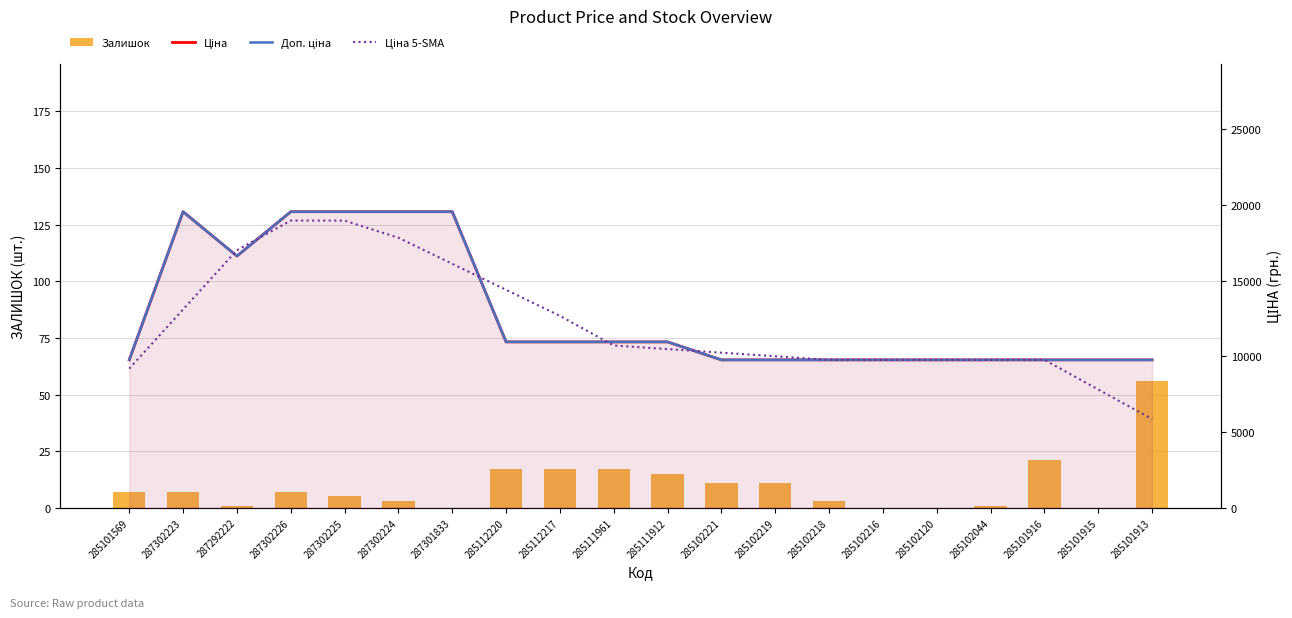

At which label is Залишок closest to 28?

285101916